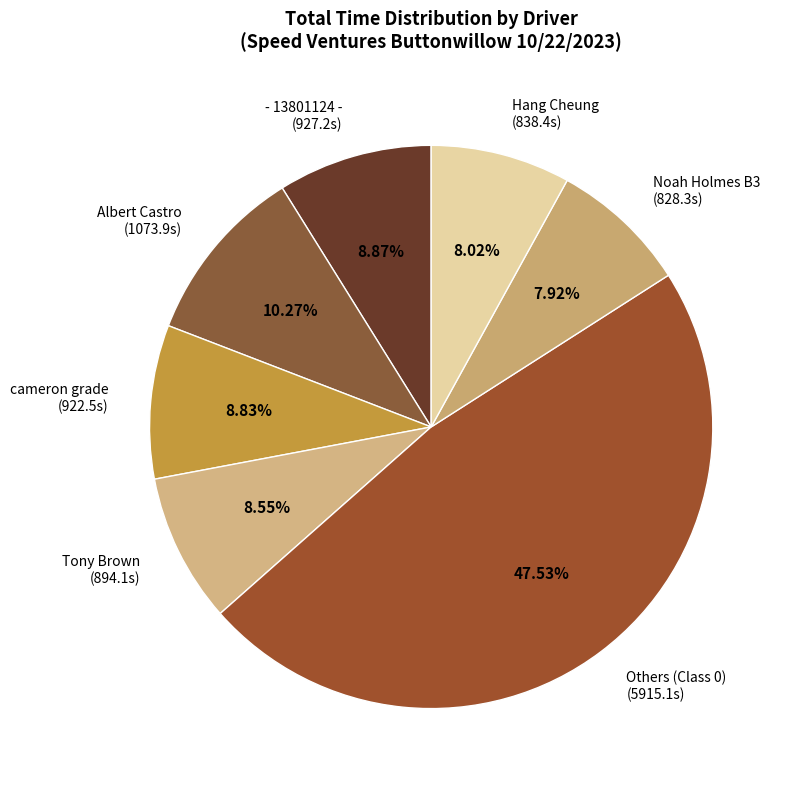

What is the ratio of the value at cameron grade (922.5s) to the value at Hang Cheung (838.4s)?

1.1